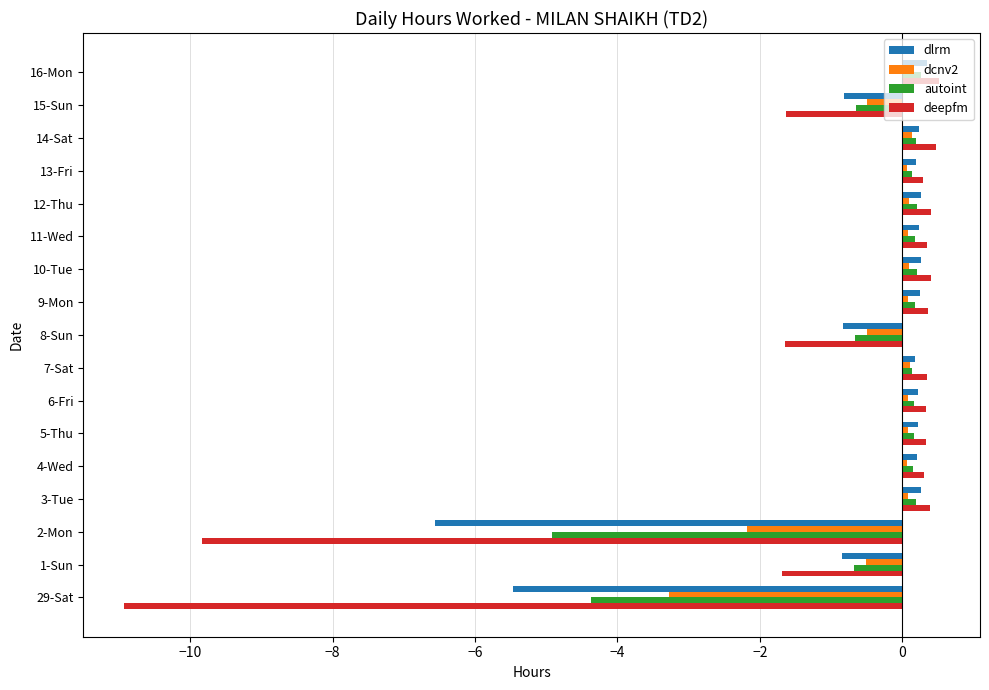

List the series in order of their overall mean, highest first.

dcnv2, autoint, dlrm, deepfm